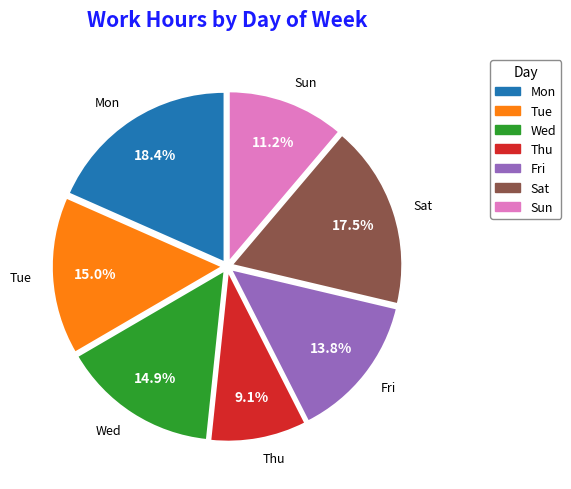

What is the ratio of the value at Wed to the value at Fri?

1.1